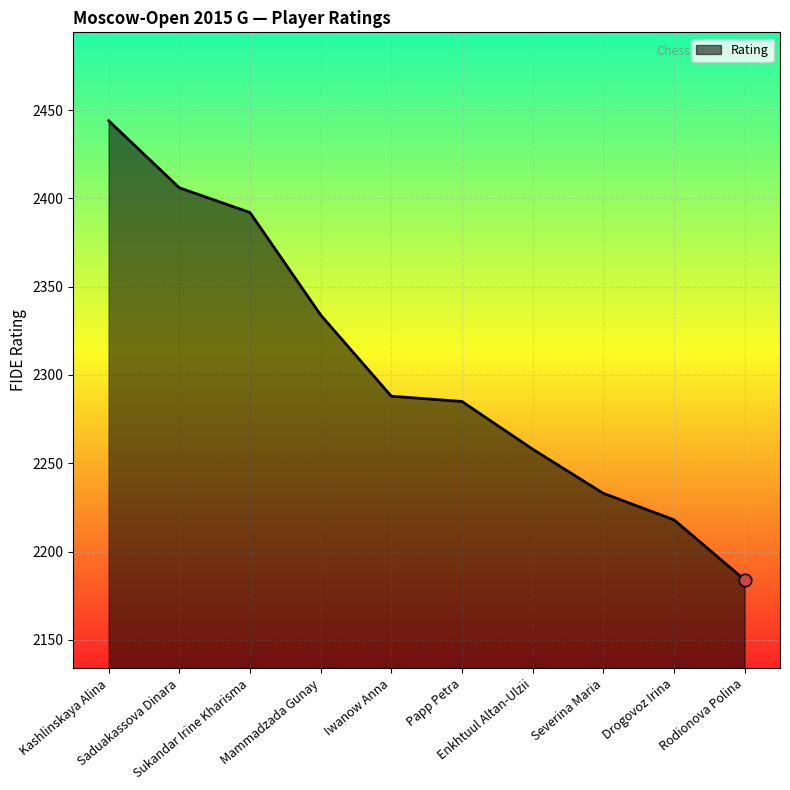

What is the ratio of the value at Mammadzada Gunay to the value at Severina Maria?

1.0